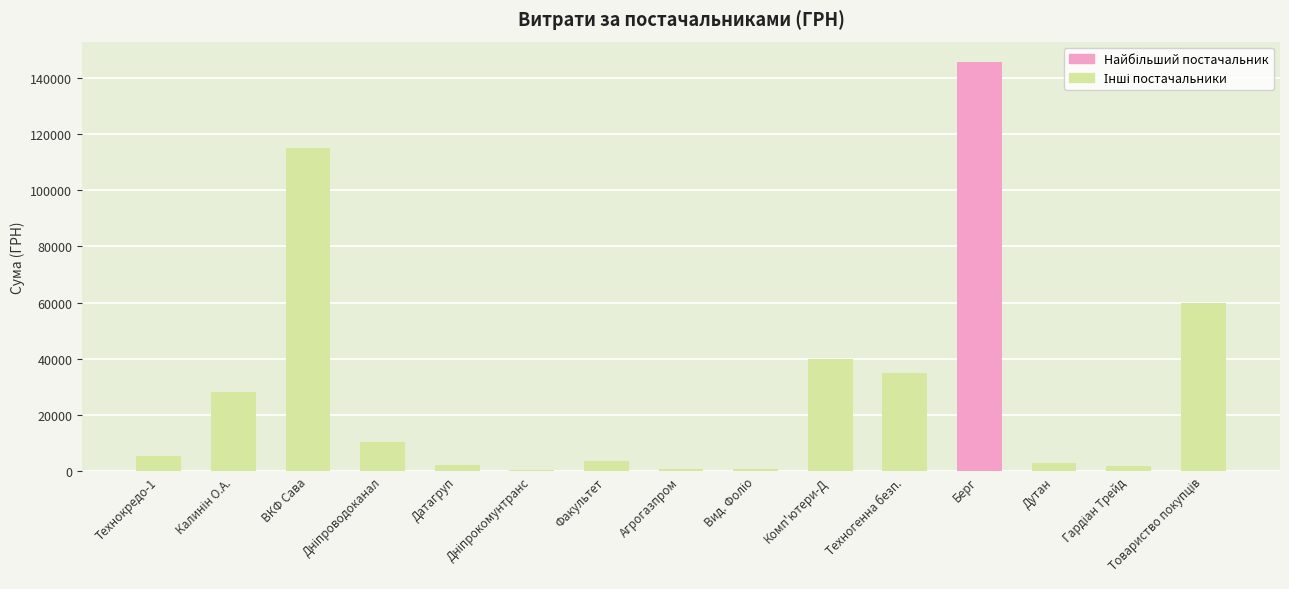

Between Берг and Агрогазпром, which is larger?

Берг